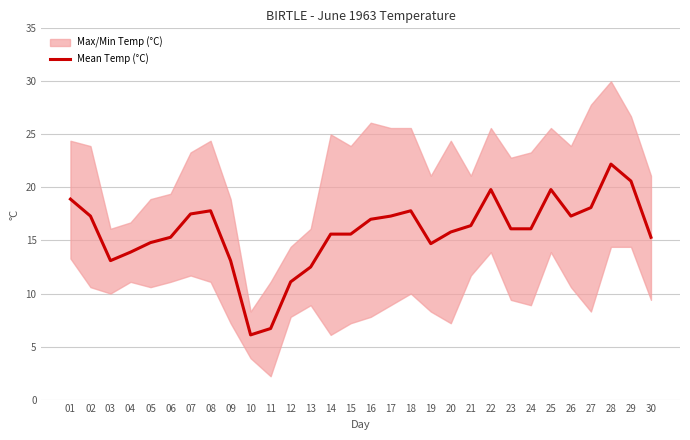

Is it true that Mean Temp (°C) equals 16.1 at 23?

True